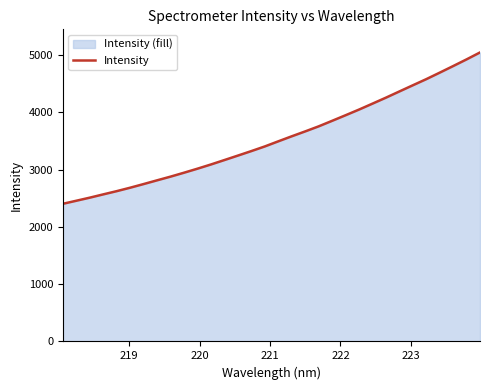

What is the greatest value displayed?

5044.0